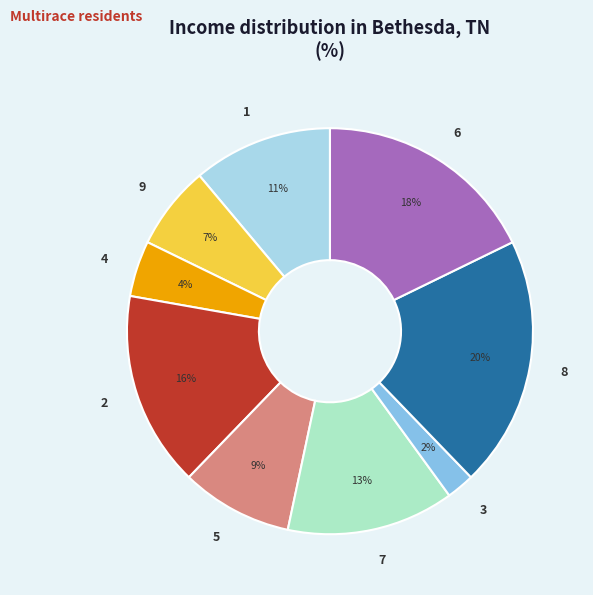

Which slice is the smallest?

3